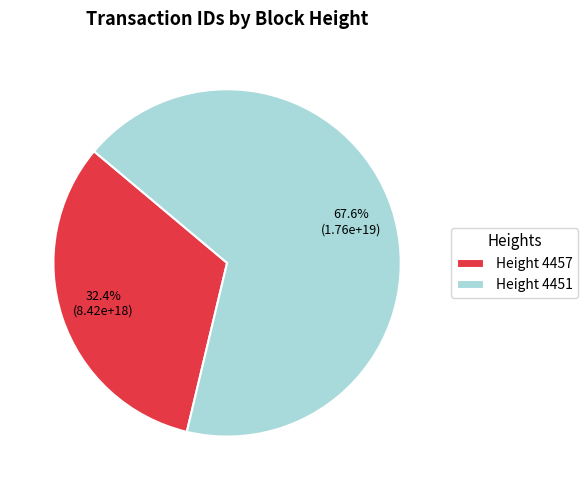

Which has a higher value, Height 4451 or Height 4457?

Height 4451